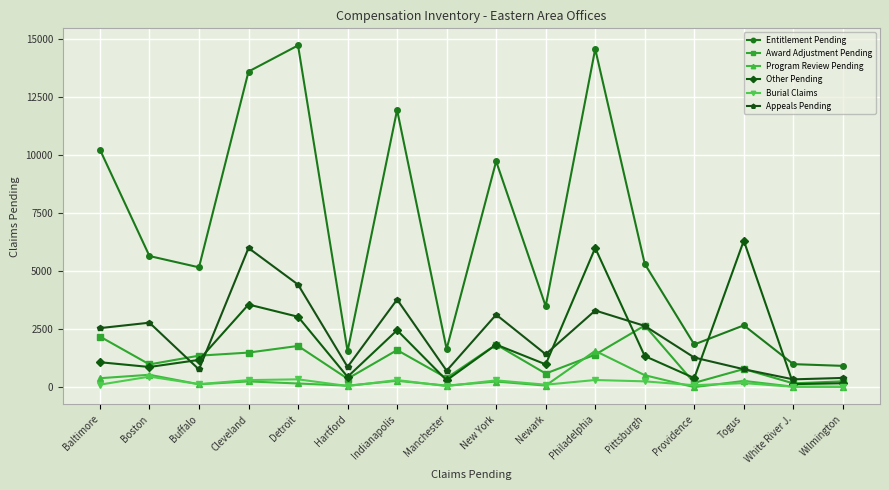

What is the highest value of the Award Adjustment Pending series?

2659